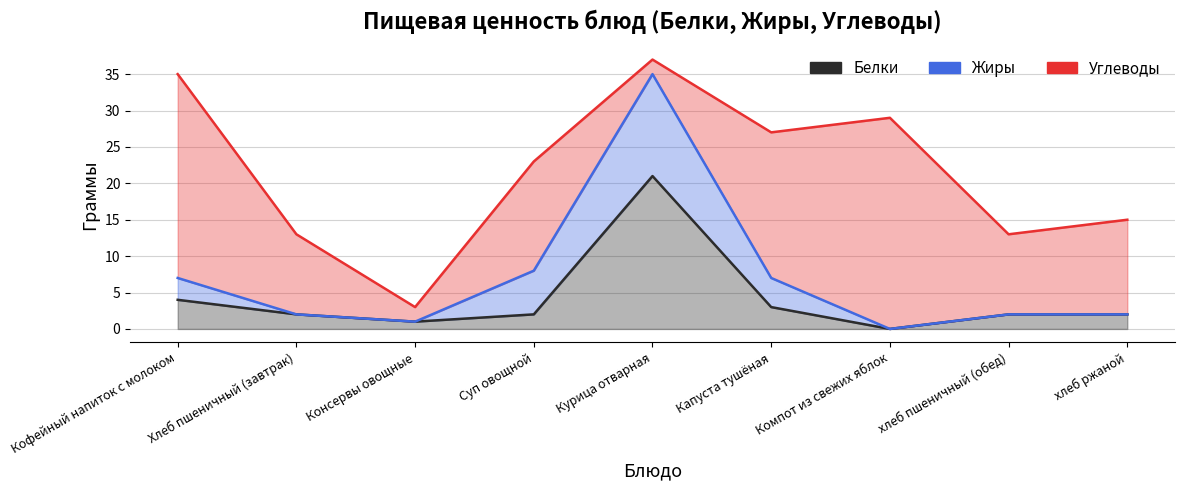

Which series ends up on top after the final intersection of Углеводы and Жиры?

Углеводы